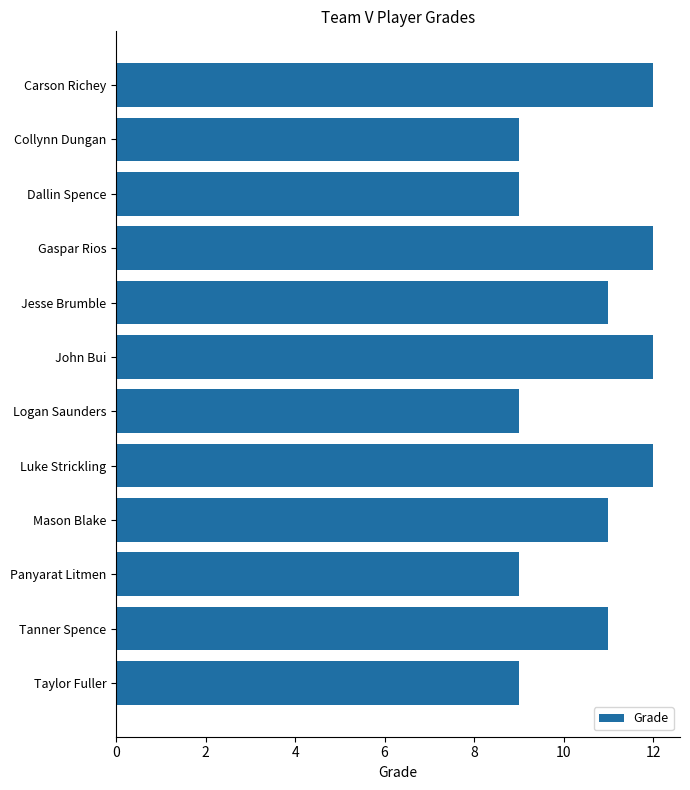

What is the label of the 4th bar from the top?

Gaspar Rios